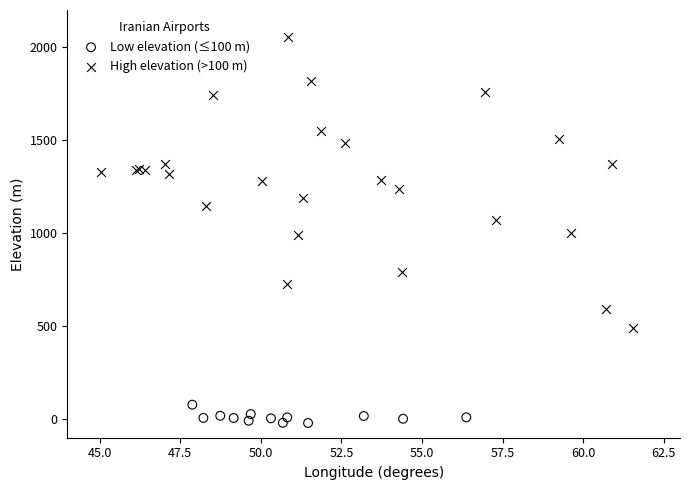

Which series contains the highest Y value?

High elevation (>100 m)